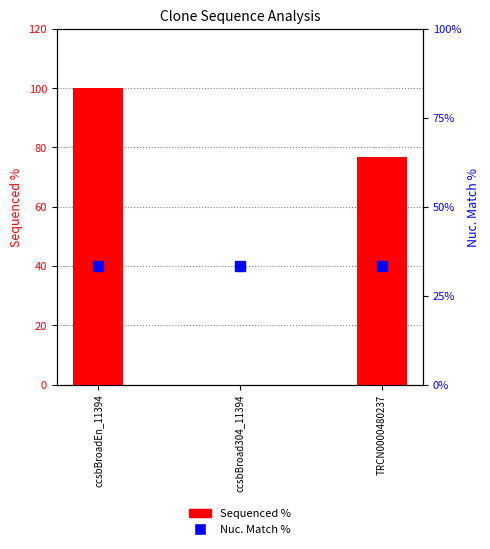

Is the value of Nuc. Match % at TRCN0000480237 greater than the value of Sequenced % at ccsbBroadEn_11394?

No